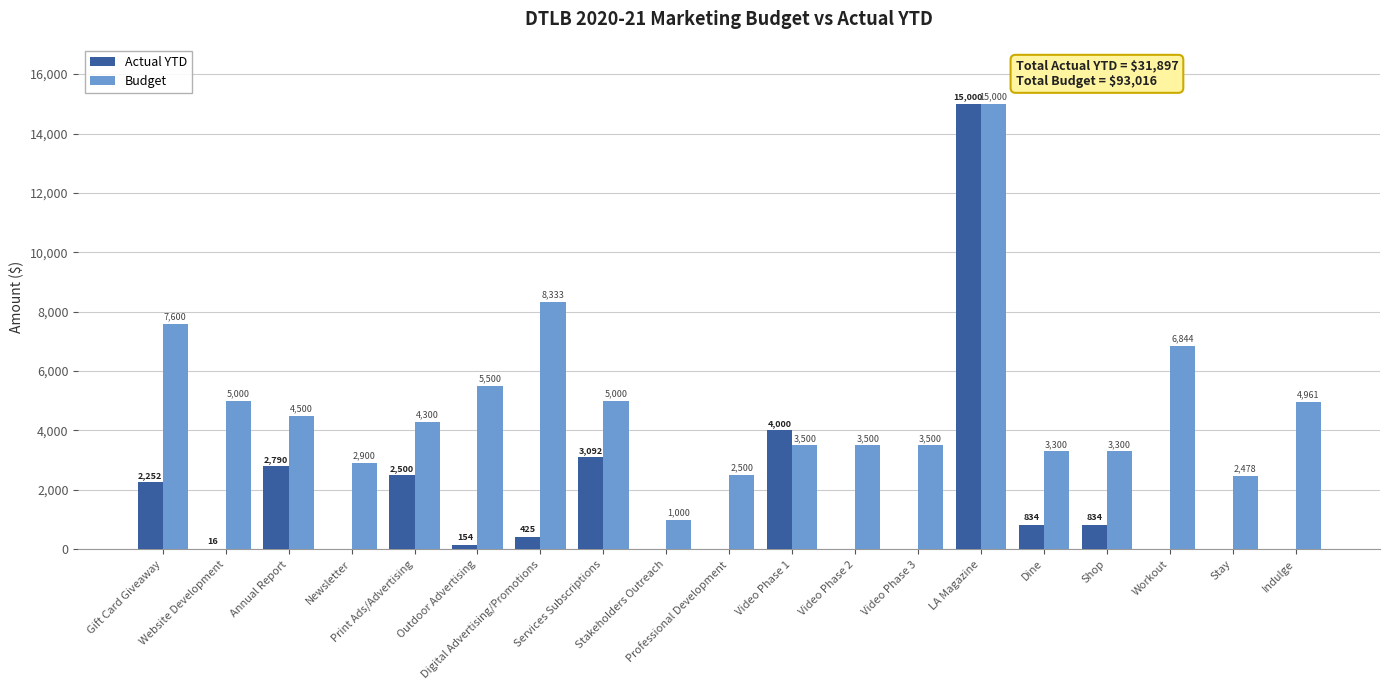

What is the difference between the Budget values at Dine and Professional Development?

800